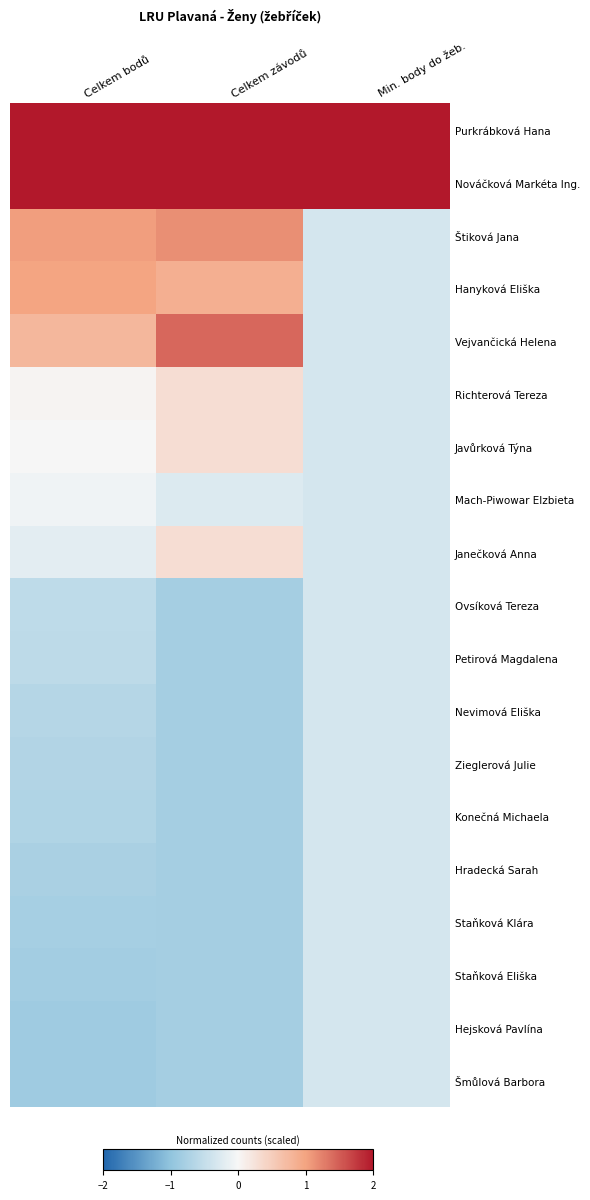

Which has a higher value, Celkem závodů or Celkem bodů?

Celkem bodů